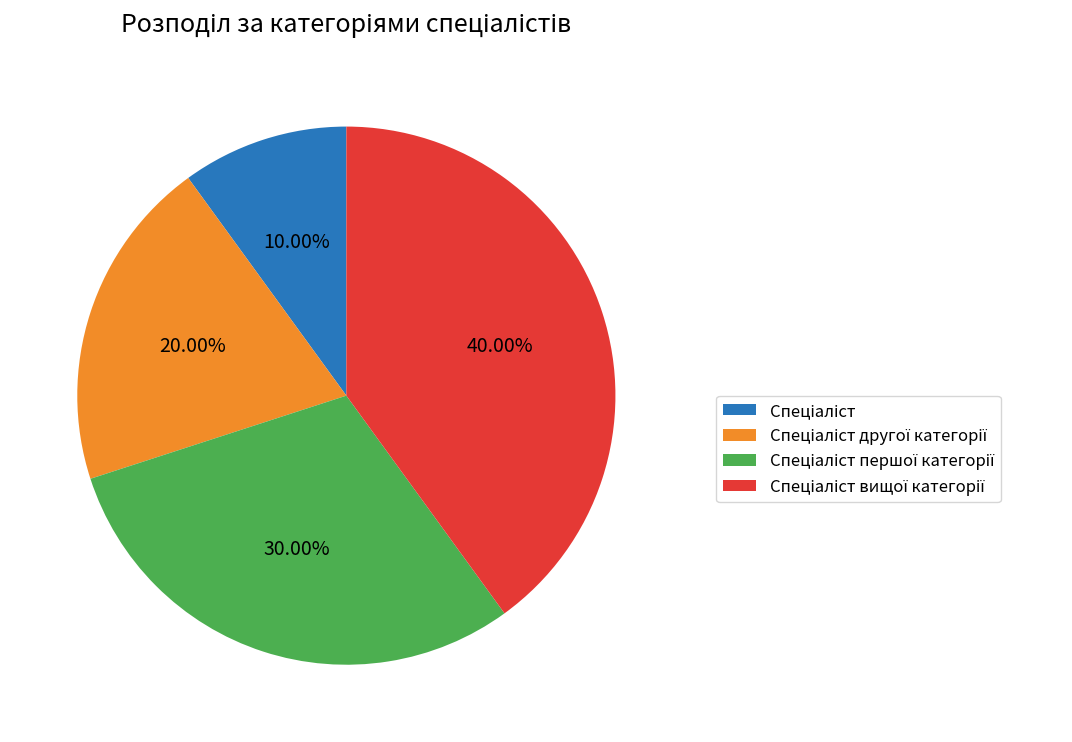

Is there any slice that represents more than half of the pie?

No